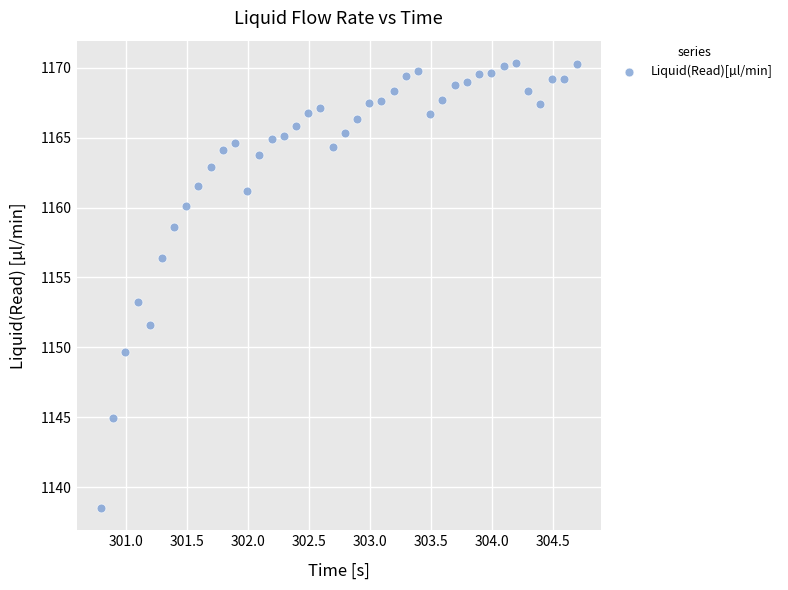

What is the range of X values (max minus min)?

3.9